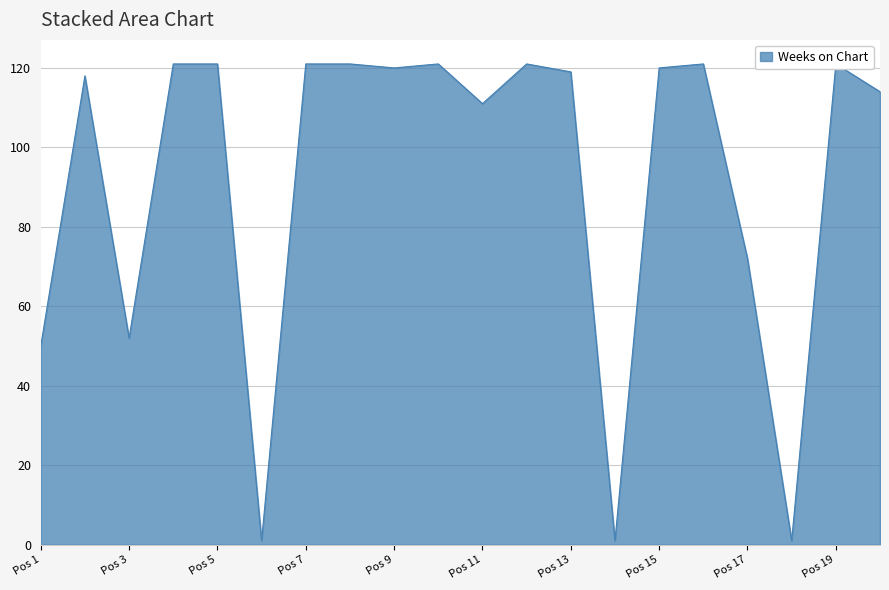

What is the value of the 4th point from the left?

121